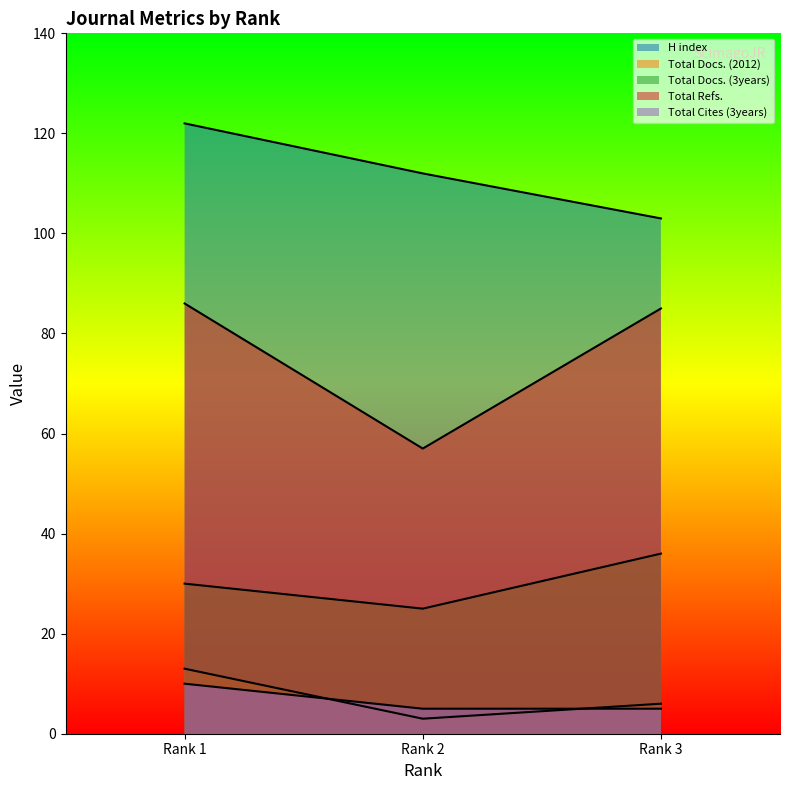

What is the lowest value of the Total Refs. series?

57